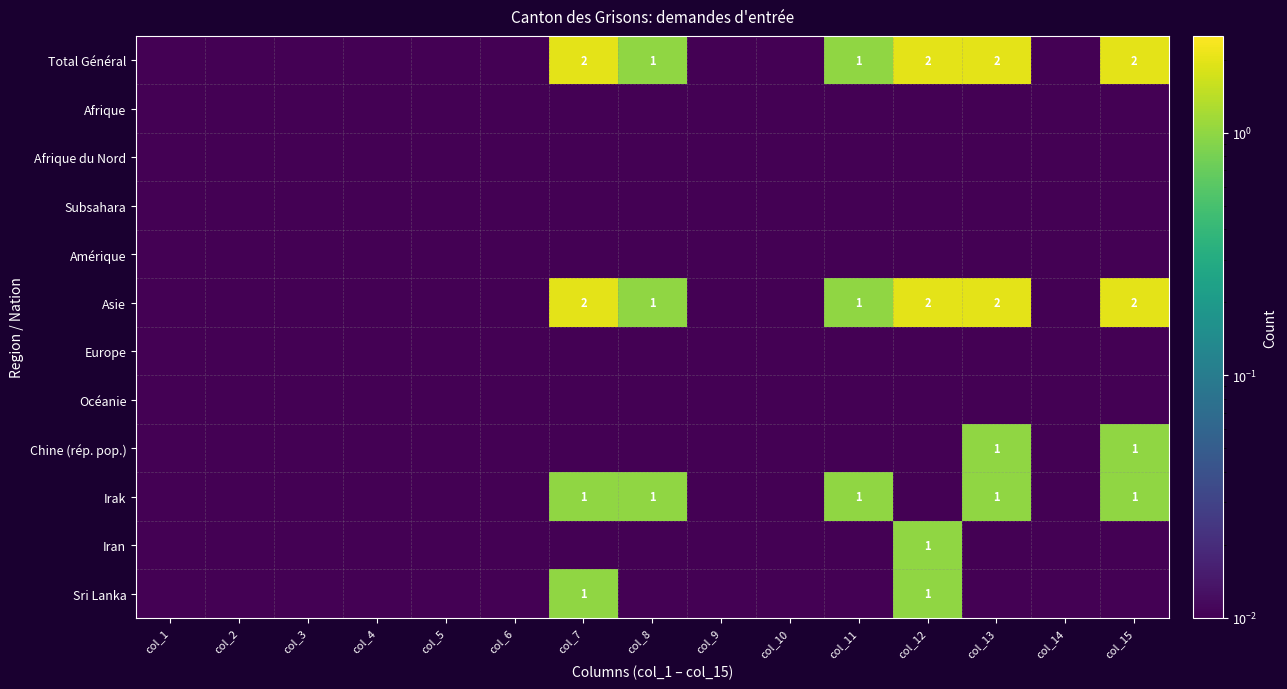

What is the total value across all series at col_8?

3.1